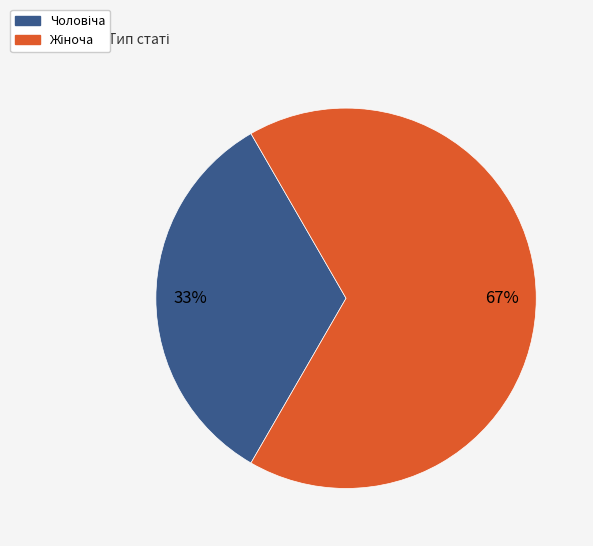

Is there any slice that represents more than half of the pie?

Yes